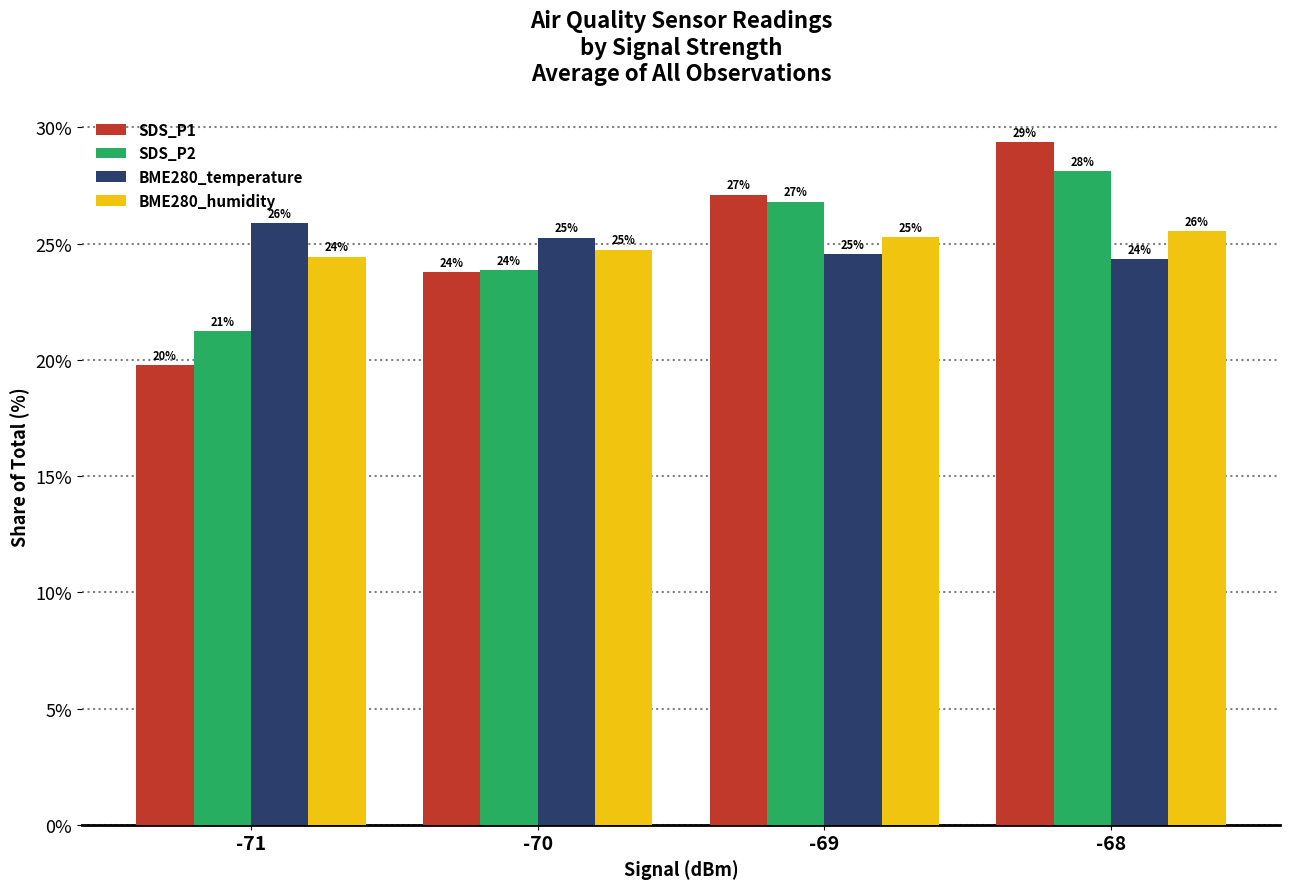

How many groups of bars are there?

4